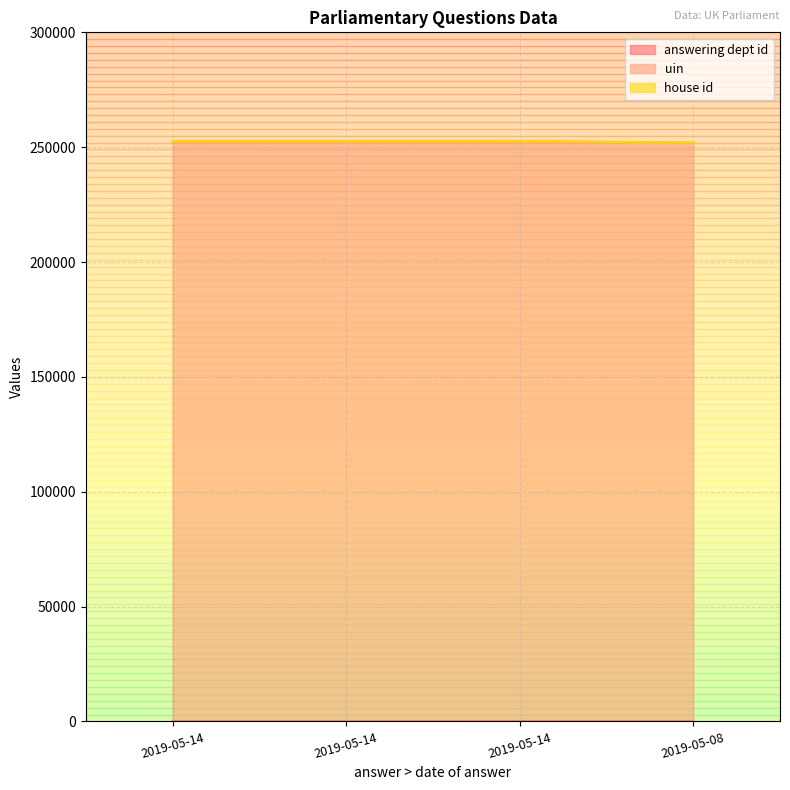

What is the difference between the maximum and minimum values in the uin series?

630